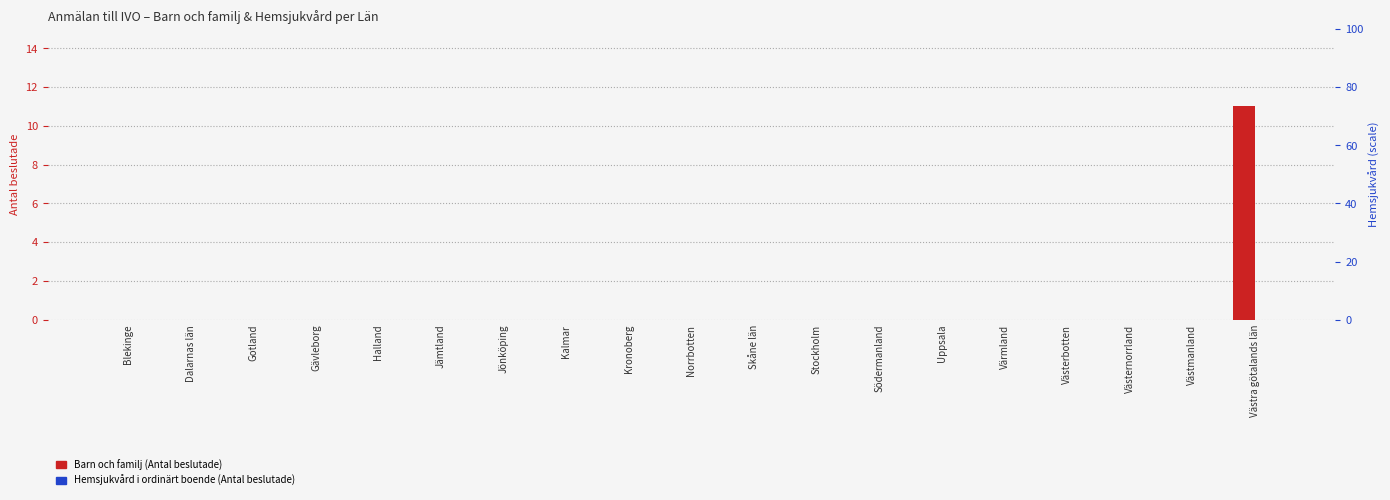

Which series has the largest total across all categories?

Barn och familj (Antal beslutade)